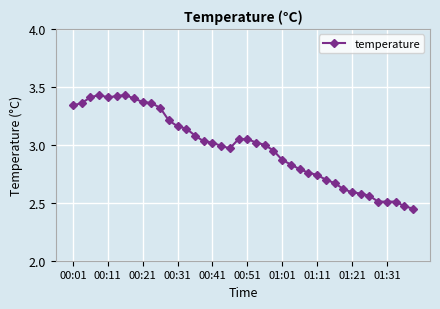

What is the difference between the second highest and minimum values?

1.0